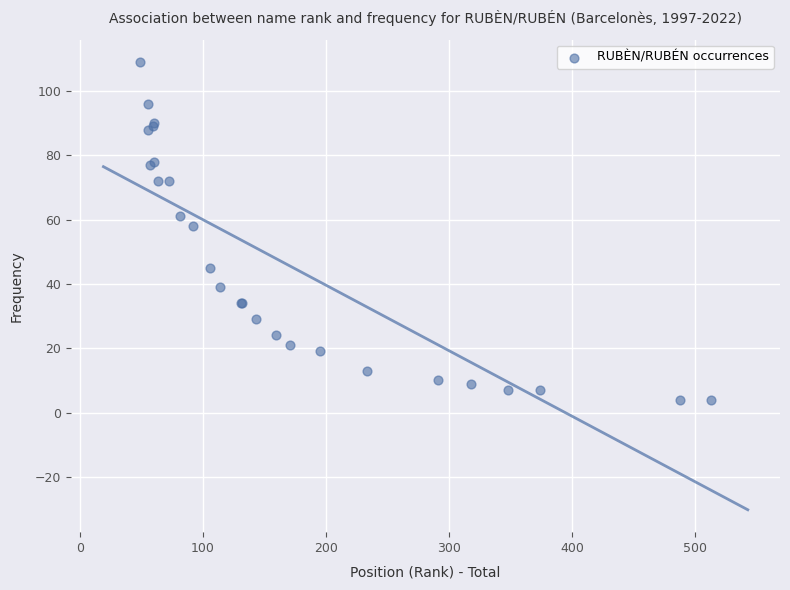

What Y value in the scatter plot is closest to 56?

58